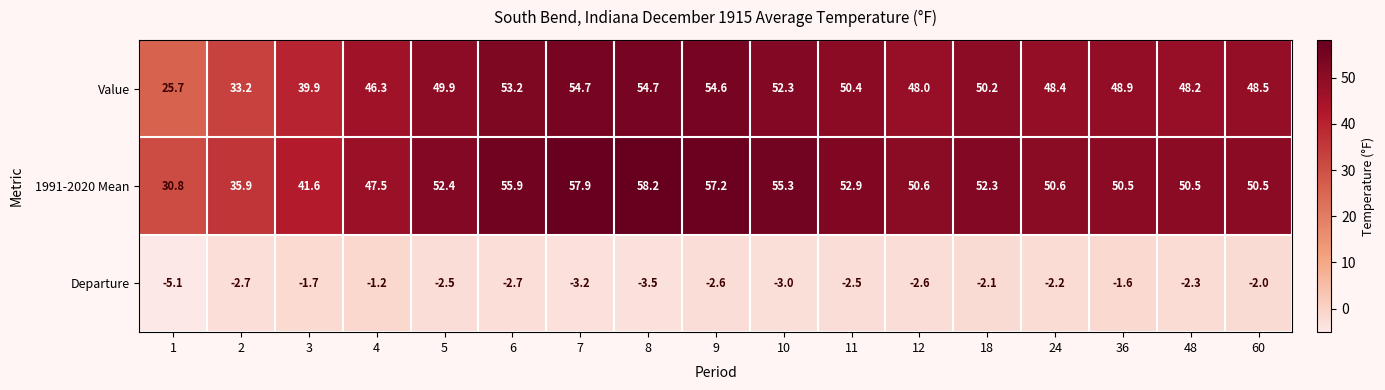

What is the difference between the maximum and minimum values in the 1991-2020 Mean series?

27.4